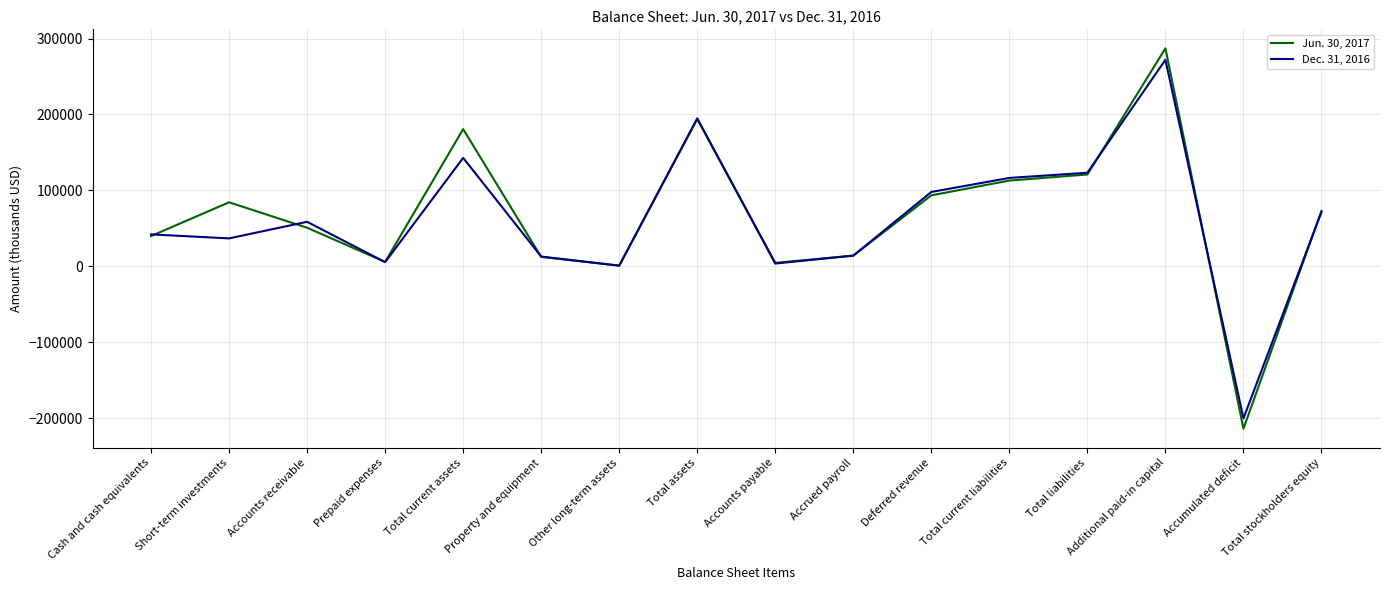

Read the Jun. 30, 2017 value at Accumulated deficit, to the nearest 50.

-213900